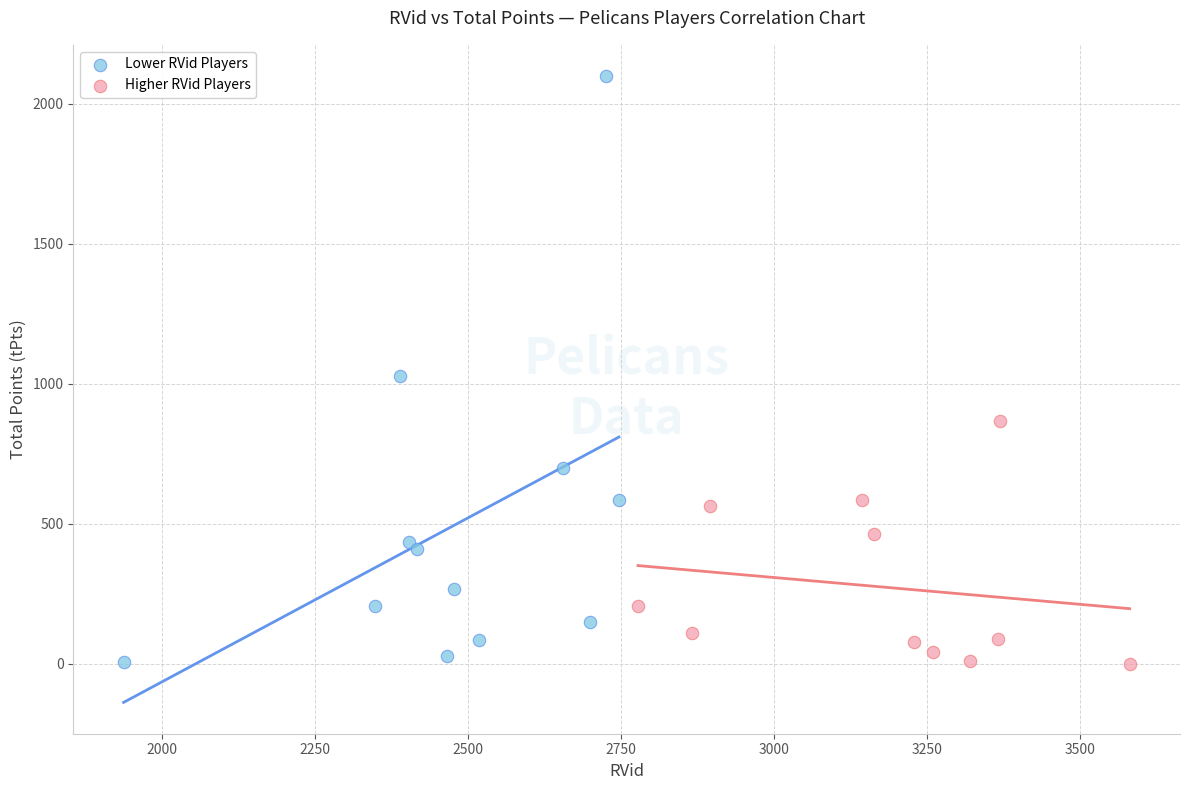

Which series reaches the maximum Y coordinate?

Lower RVid Players